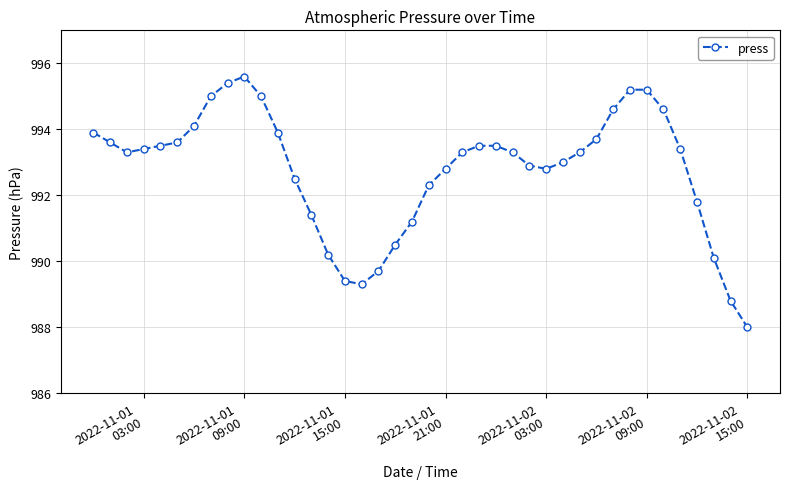

What is the value of the 24th point from the left?

993.5